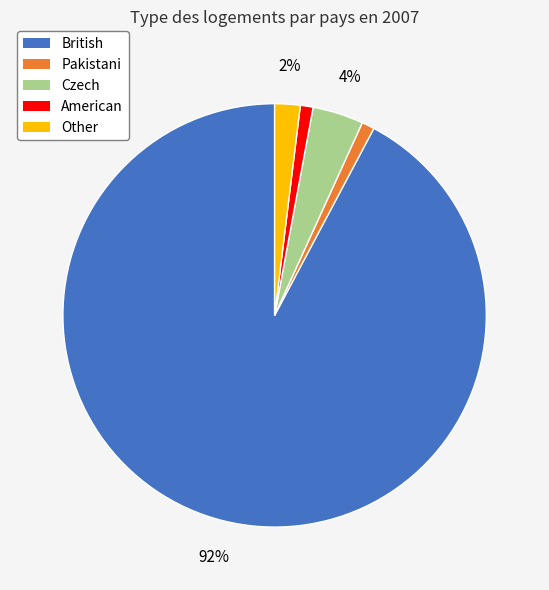

Does British account for over 50% of the chart?

Yes